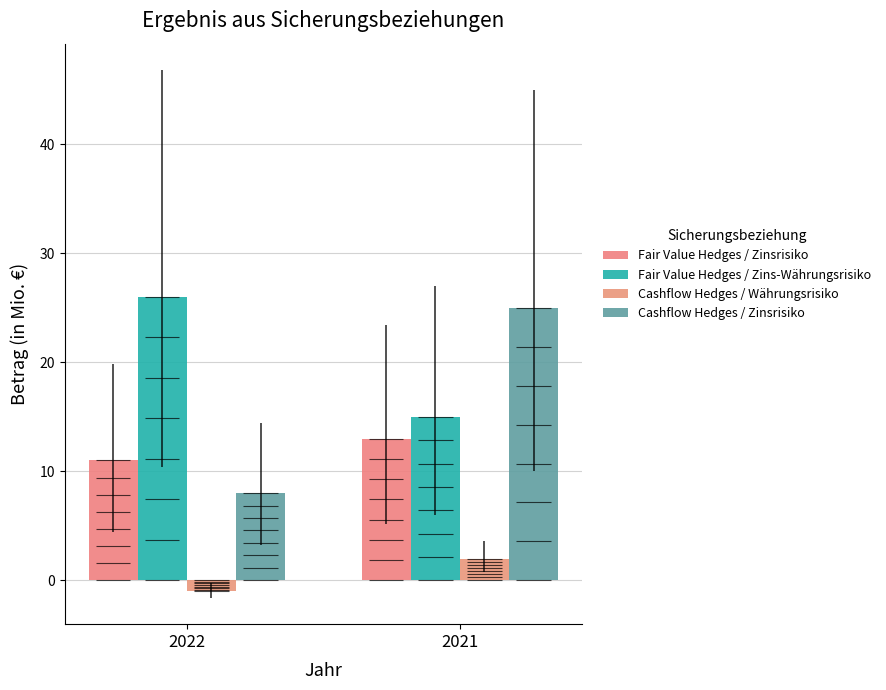

At how many categories does at least one series exceed 4?

2